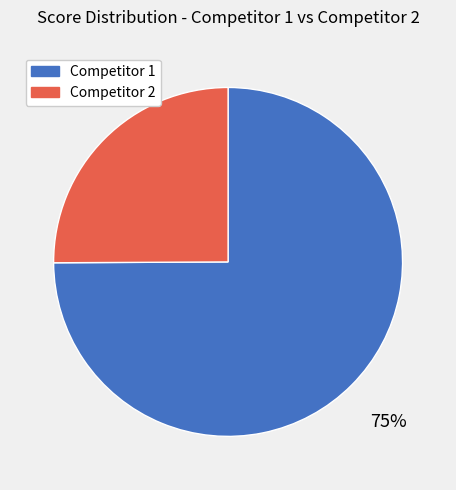

To the nearest percent, what is the average slice percentage?

50%